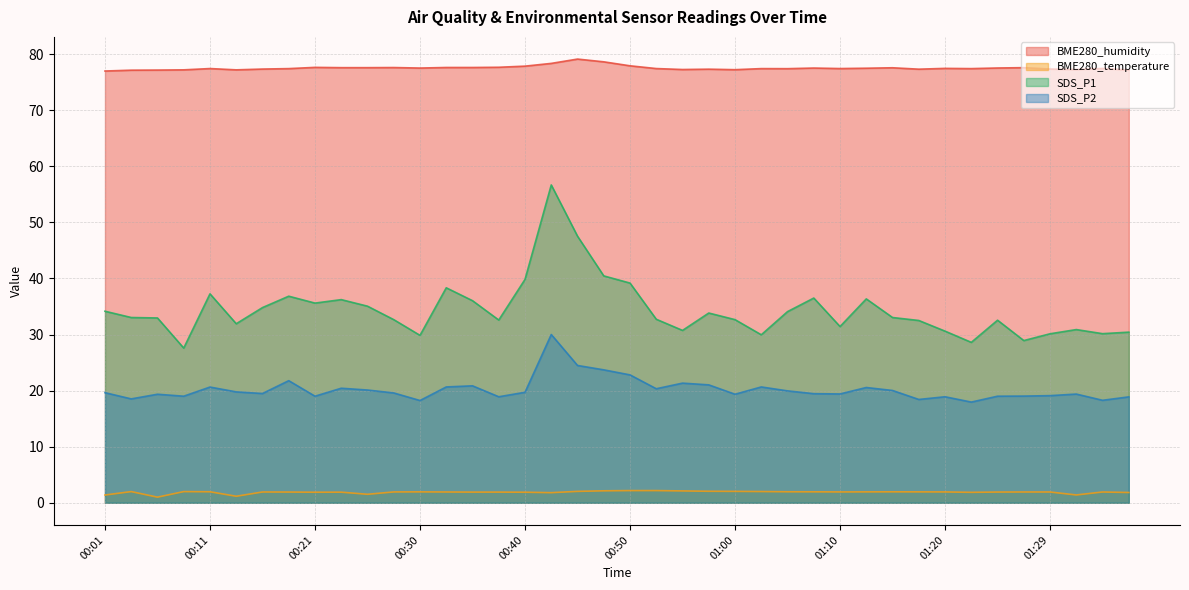

Rank the series at 00:28 from lowest to highest value.

BME280_temperature, SDS_P2, SDS_P1, BME280_humidity